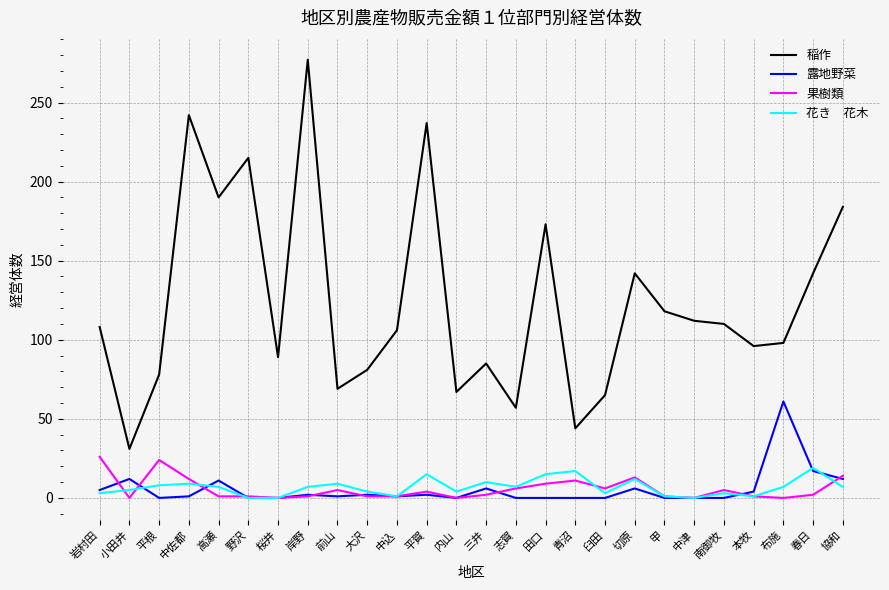

What is the greatest value displayed?

277